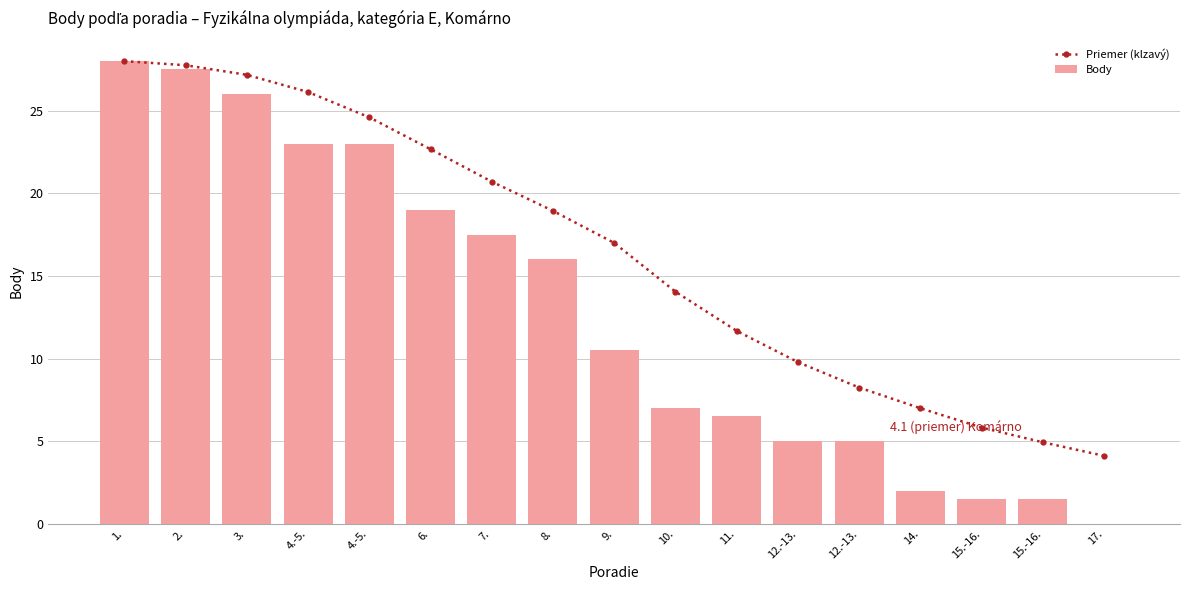

How many values in the Body series exceed 10?

9